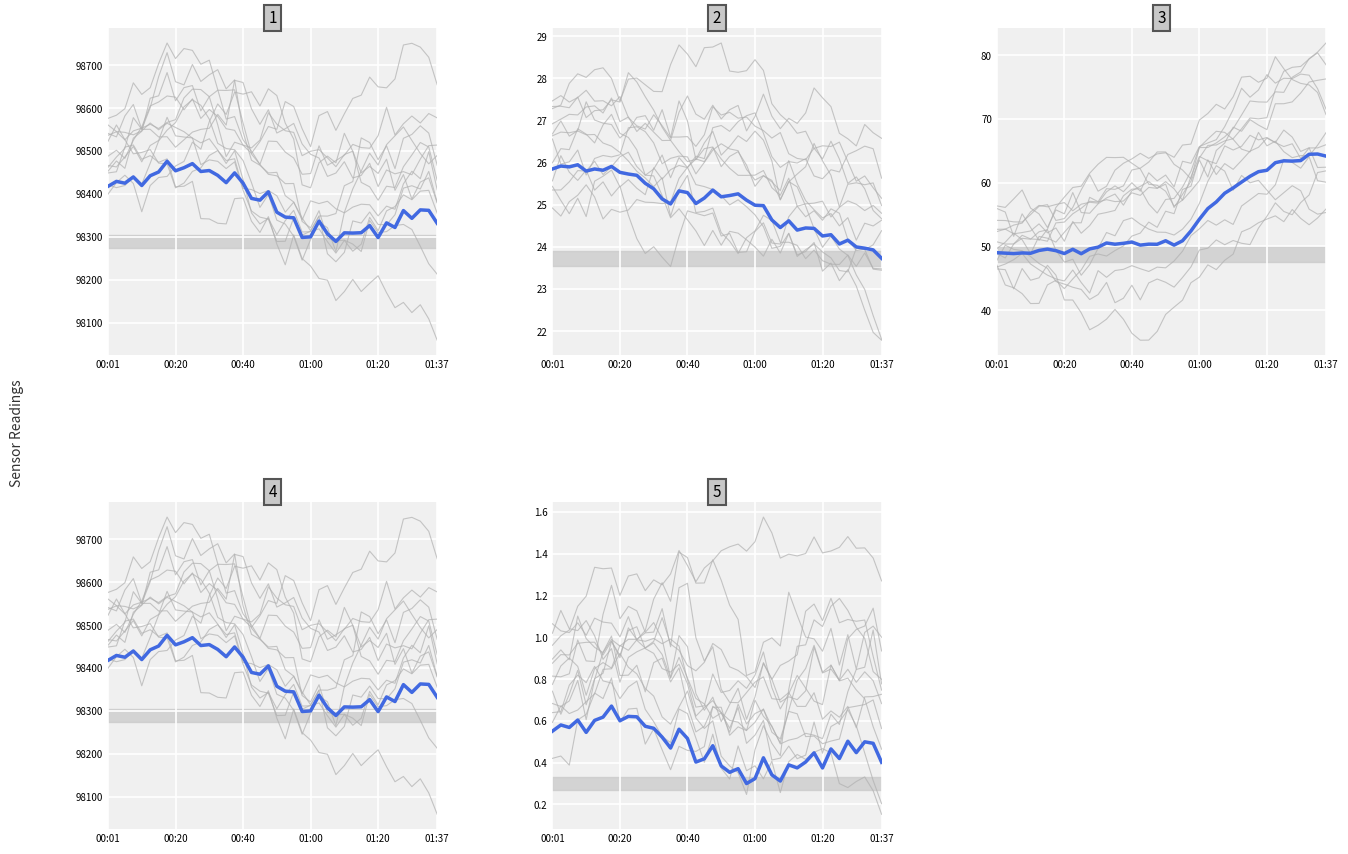

Where is pressure_detail nearest to the value 98382?

18